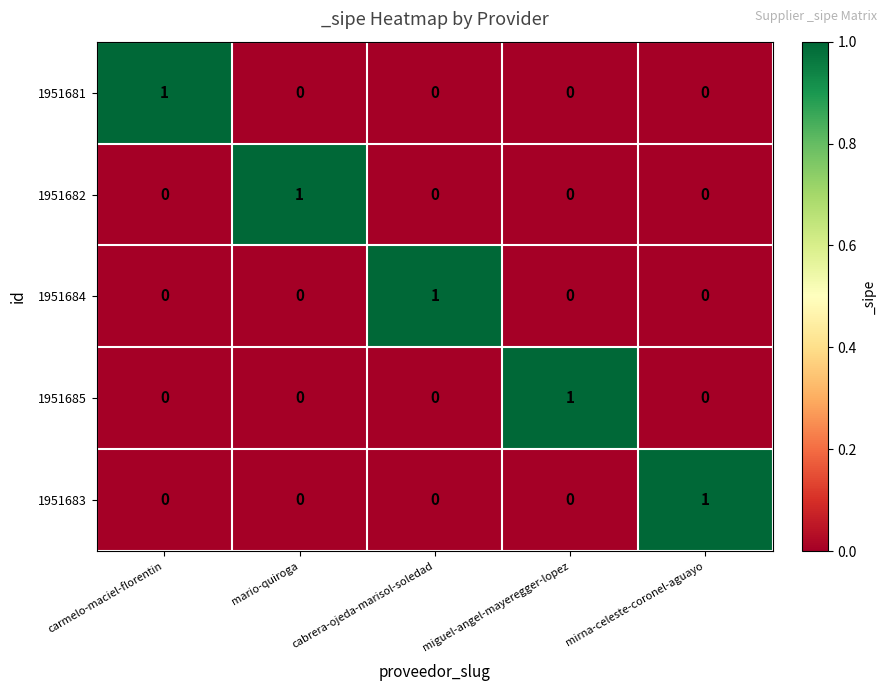

True or false: 1951681 has a value of 0 at cabrera-ojeda-marisol-soledad.

True